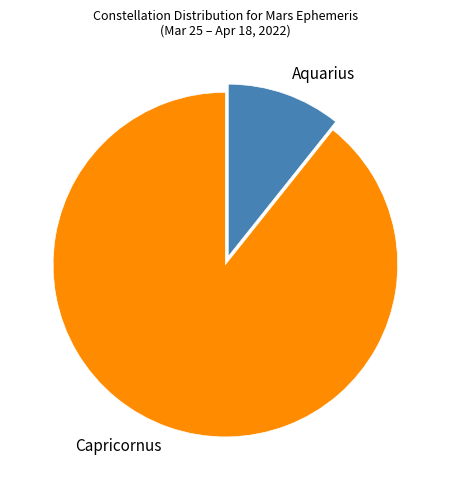

Is there a majority slice in this chart?

Yes